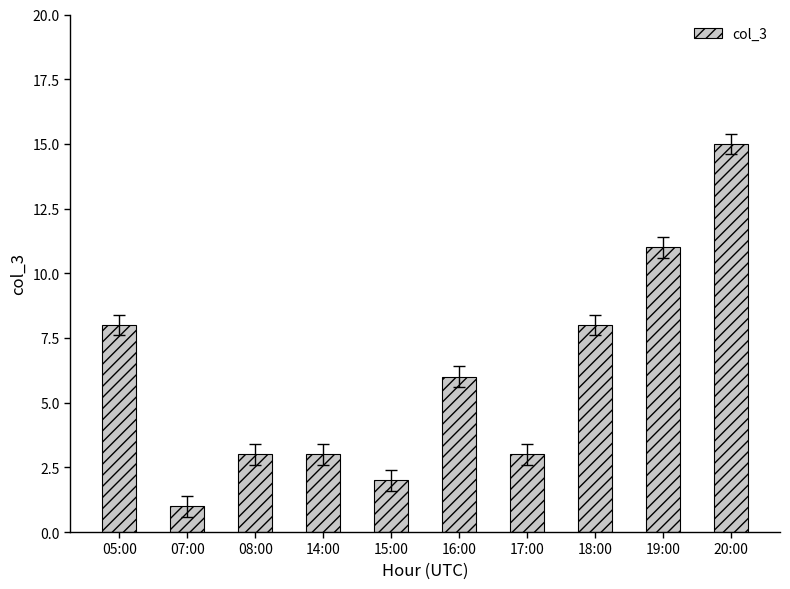

Count the number of categories in the chart.

10